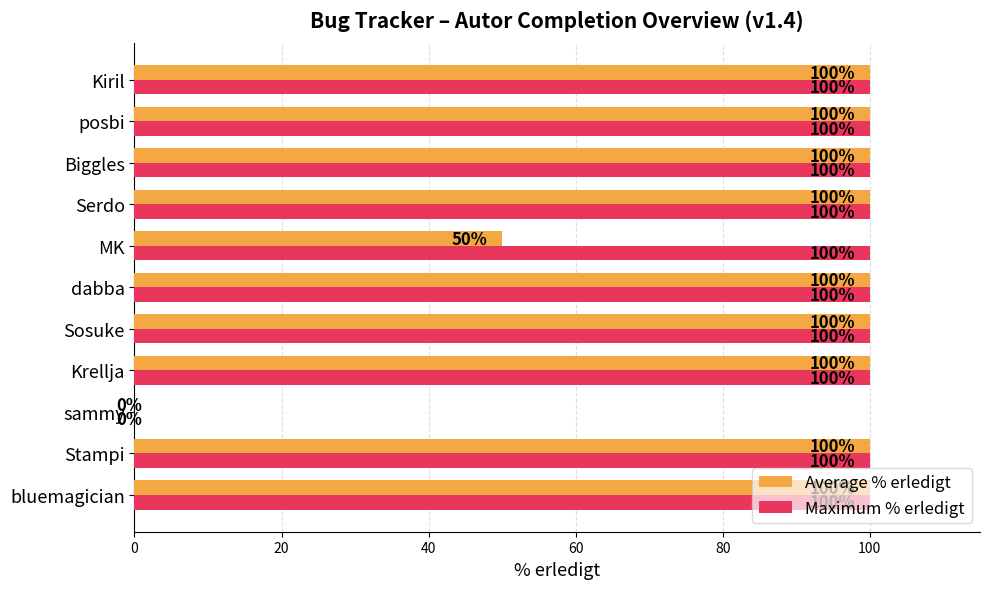

The value of Maximum % erledigt at MK is 100. True or false?

True